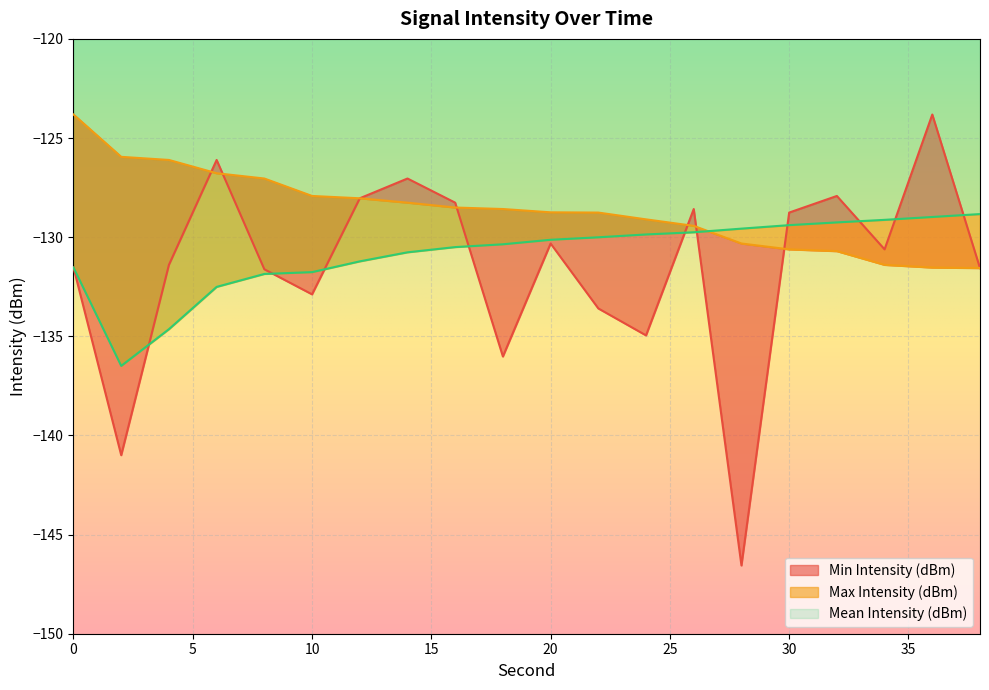

What is the spread (max minus min) of values at 14?

3.7